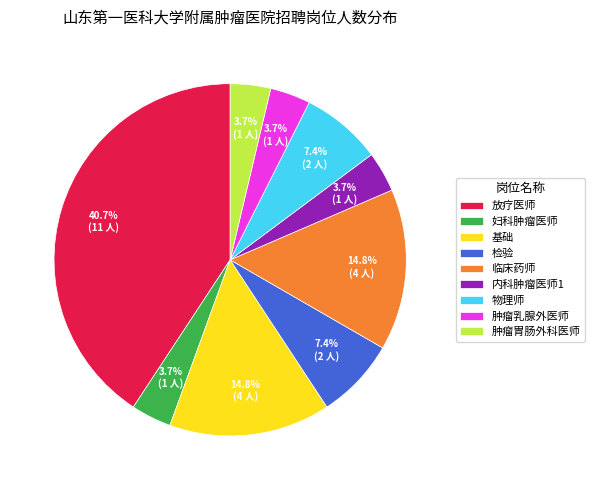

What is the largest slice in the pie chart?

放疗医师